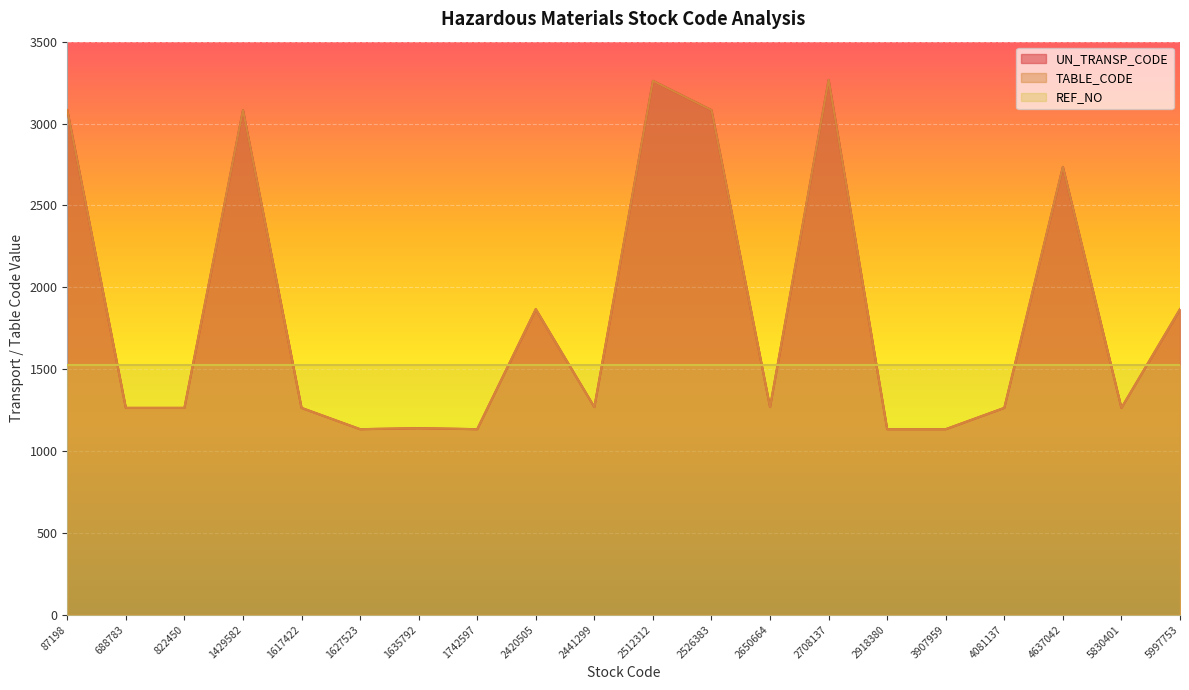

What is the sum of the UN_TRANSP_CODE values at 87198 and 1635792?

4221